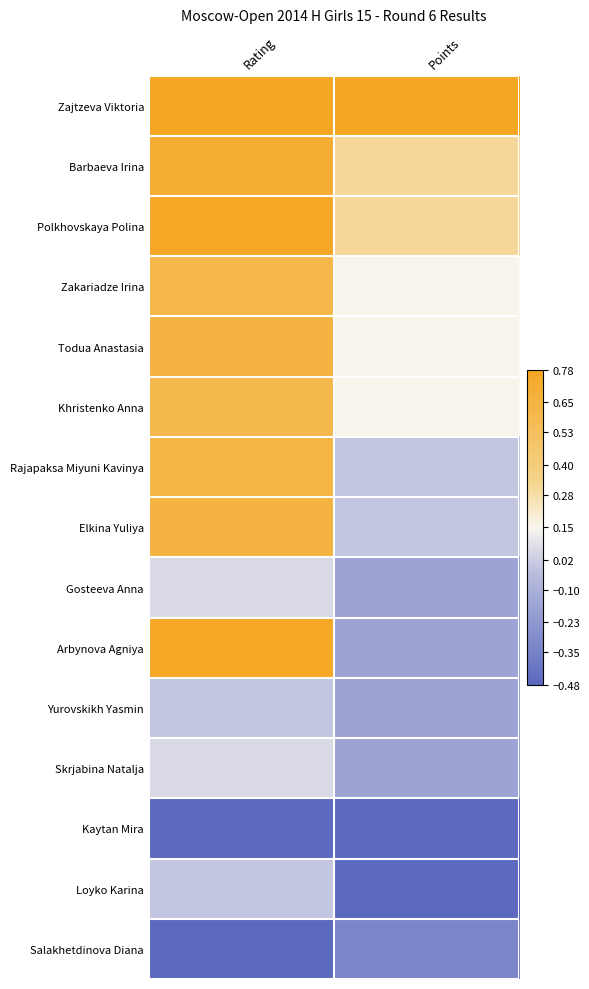

At Points, list the series in order from smallest to largest.

Kaytan Mira, Loyko Karina, Salakhetdinova Diana, Gosteeva Anna, Arbynova Agniya, Yurovskikh Yasmin, Skrjabina Natalja, Rajapaksa Miyuni Kavinya, Elkina Yuliya, Zakariadze Irina, Todua Anastasia, Khristenko Anna, Barbaeva Irina, Polkhovskaya Polina, Zajtzeva Viktoria